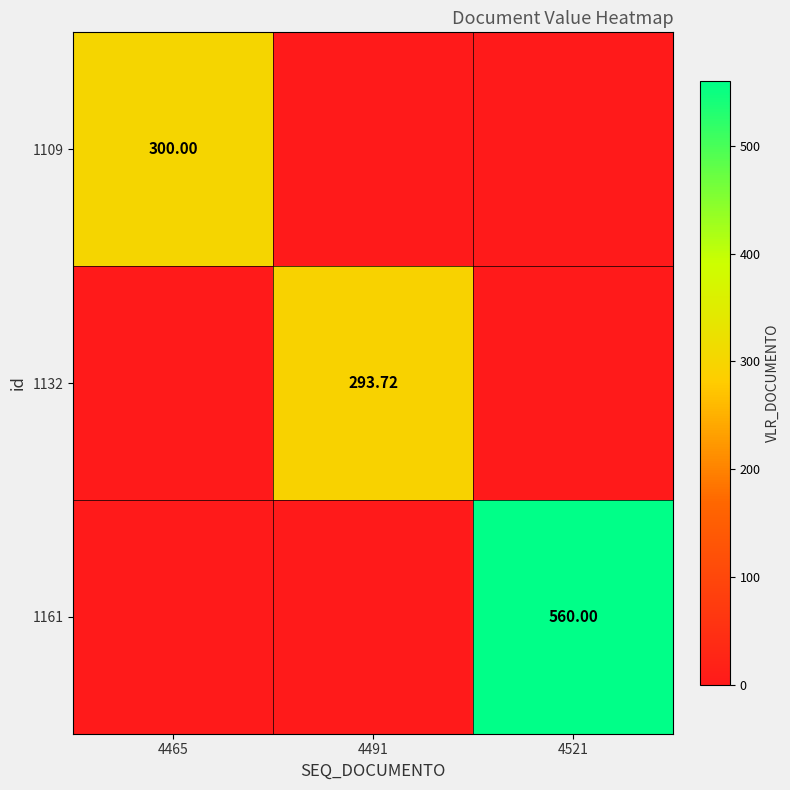

What is the maximum value shown in the chart?

560.0